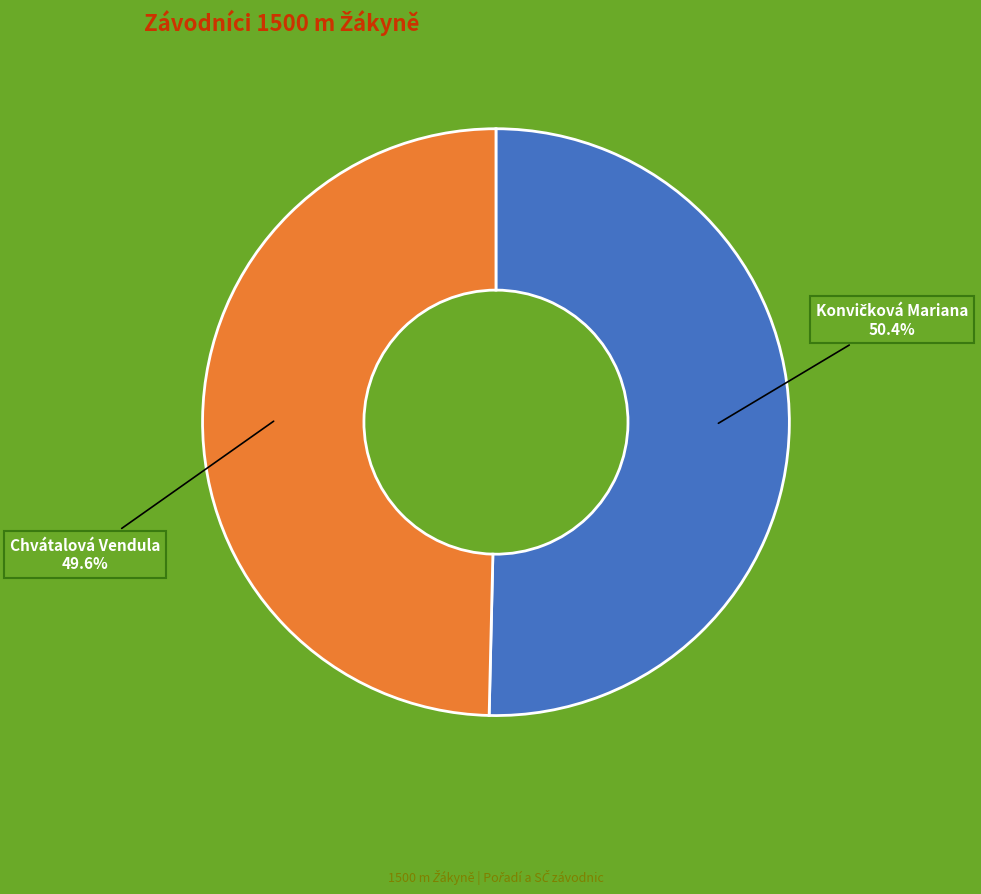

The Chvátalová Vendula slice represents 50% of the pie. True or false?

True